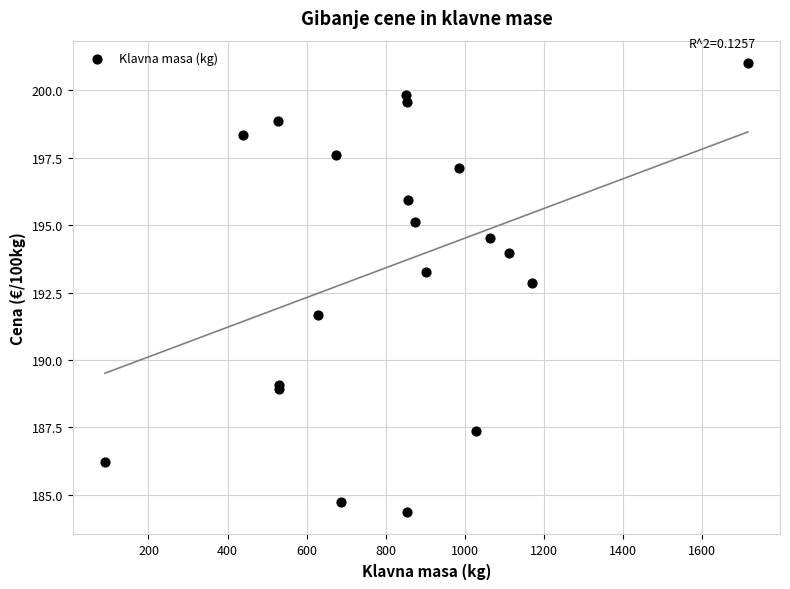

What Y value in the scatter plot is closest to 192?

191.7